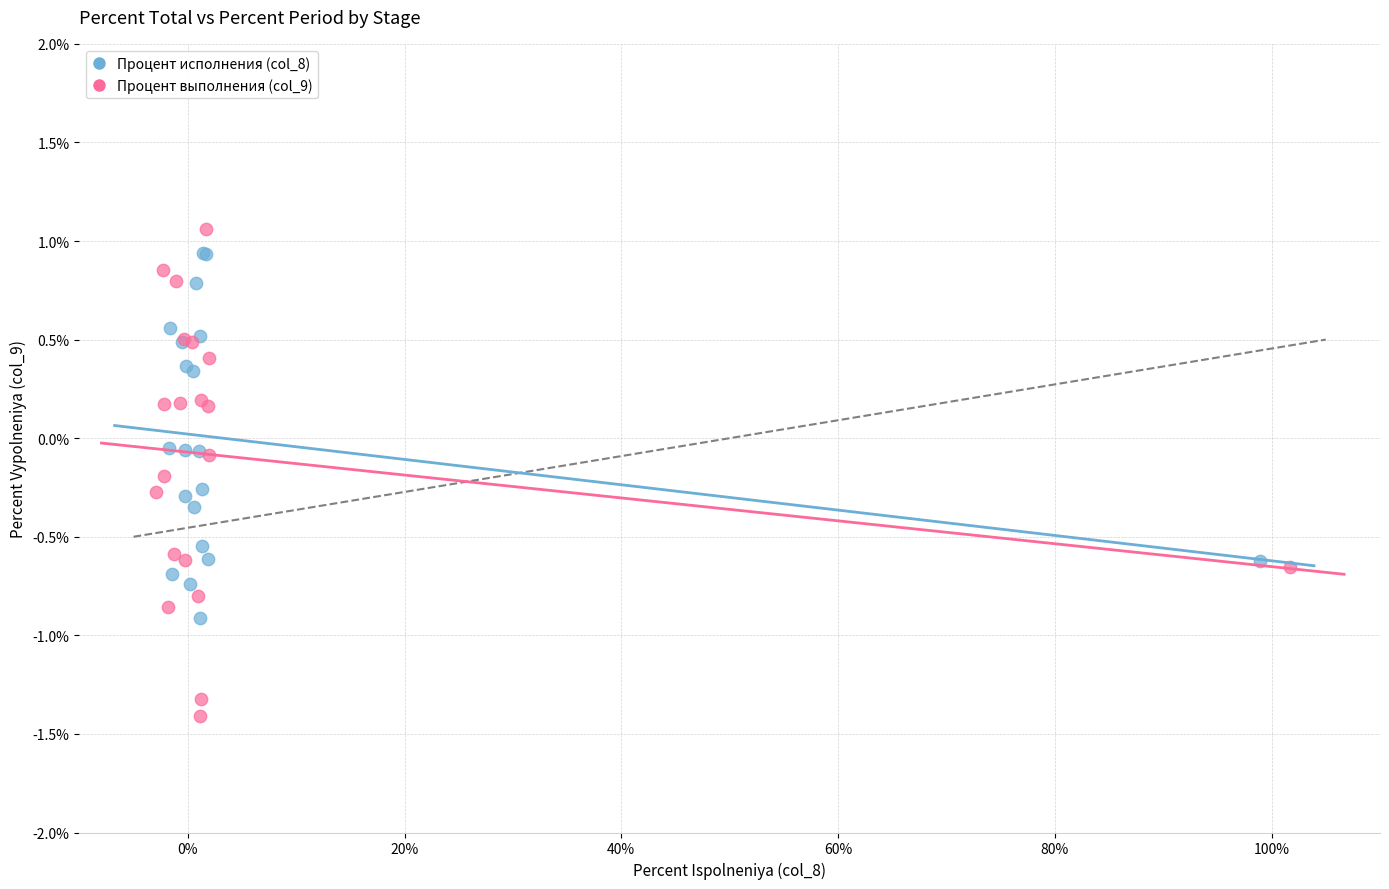

Which series contains the lowest Y value?

Процент выполнения (col_9)